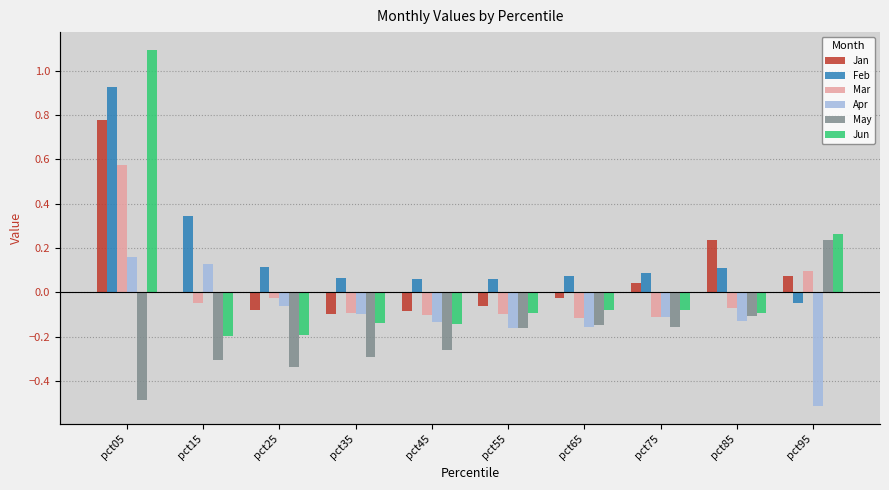

True or false: Jan has a value of 0.5 at pct05.

False